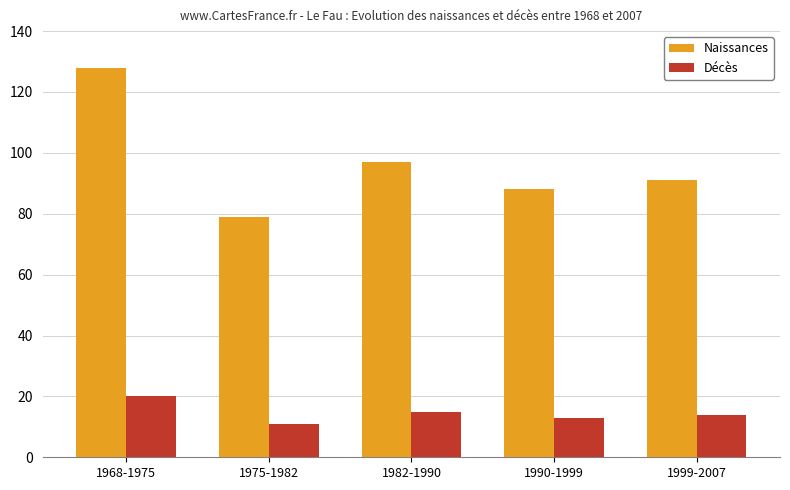

What is the difference between the maximum and minimum values in the Naissances series?

49